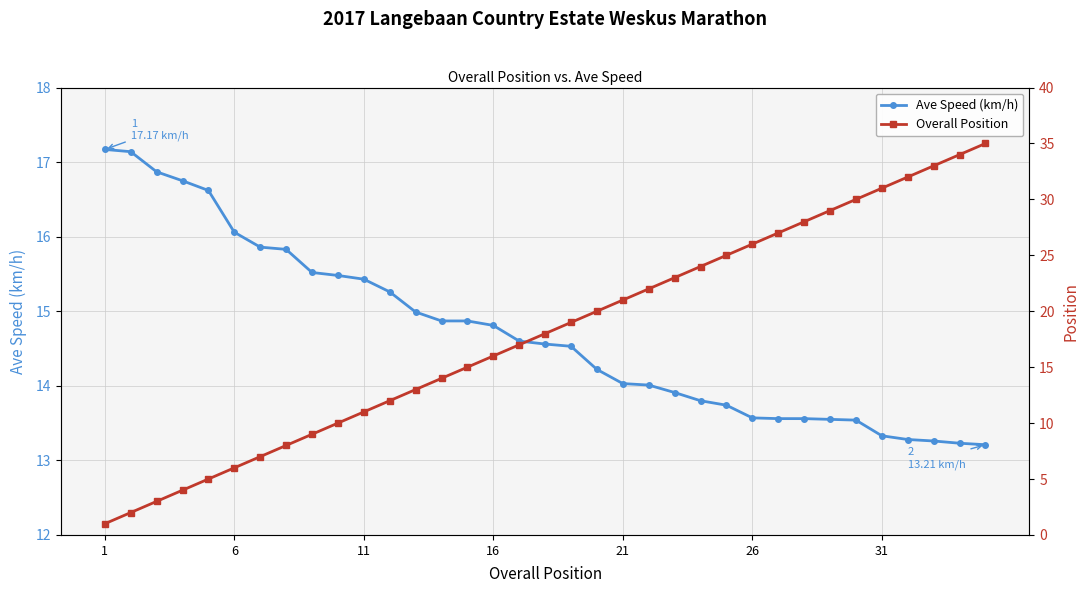

At how many categories does at least one series exceed 9?

35